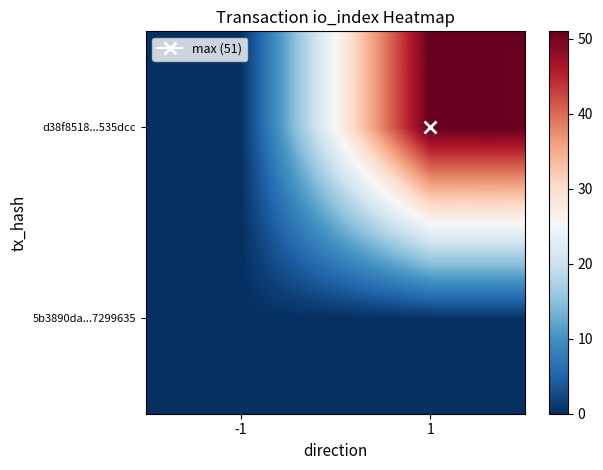

What is the total value across all series at 1?

51